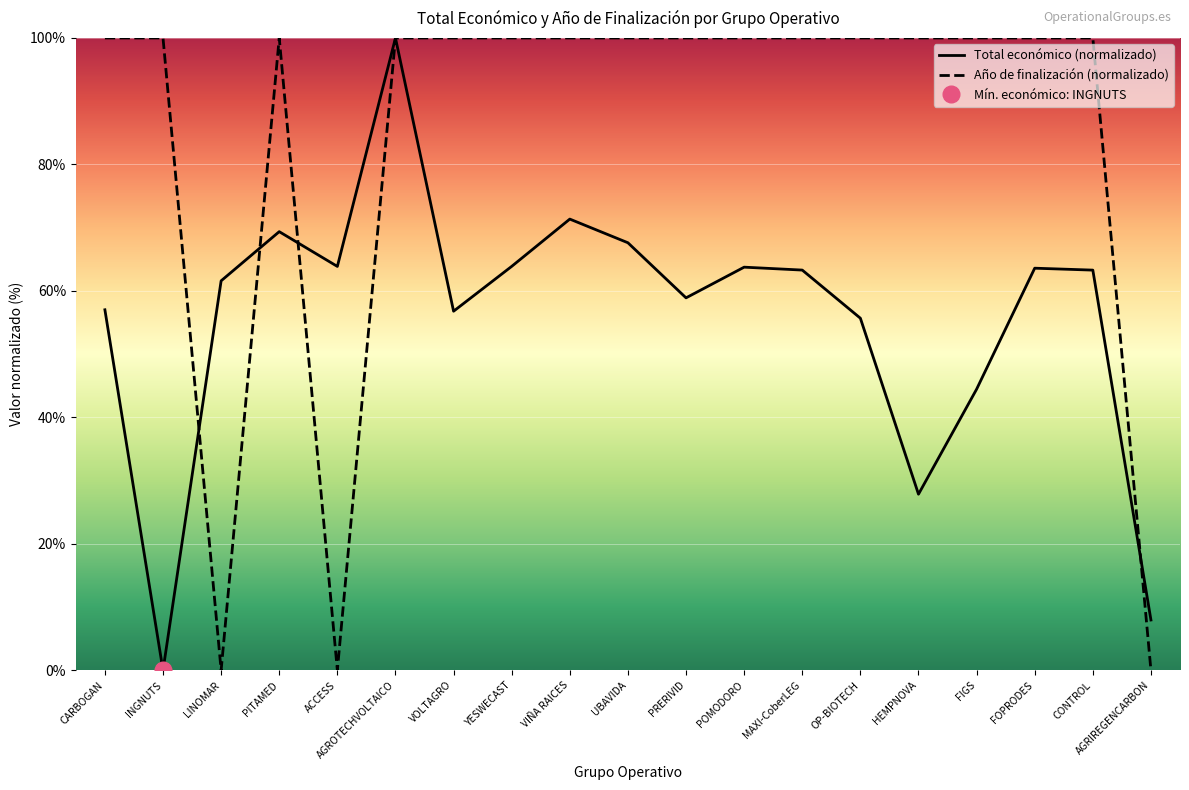

What is the label of the 1st point from the right?

AGRIREGENCARBON